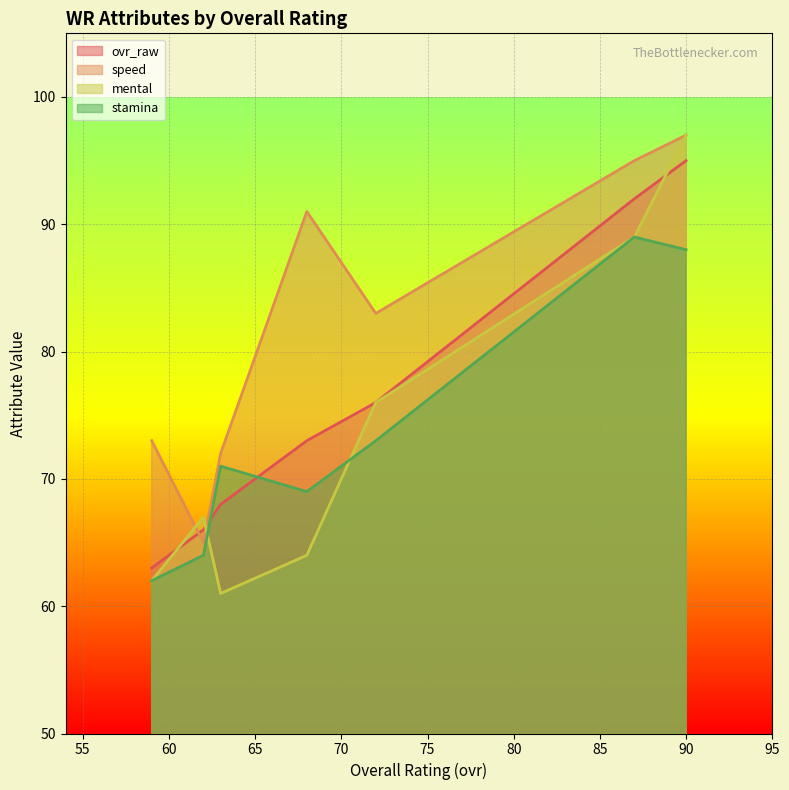

What is the lowest value of the stamina series?

62